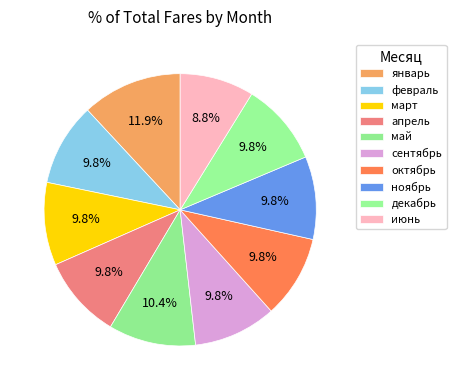

True or false: декабрь accounts for 10% of the total.

True